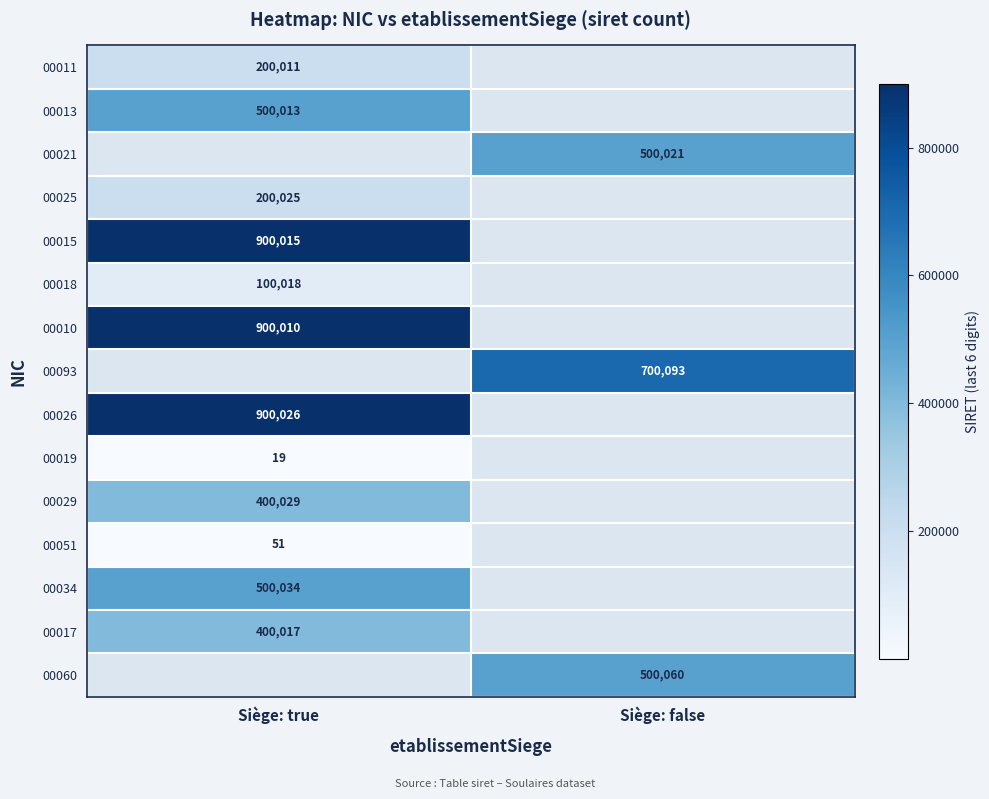

Is it true that 00029 equals 130383 at Siège: true?

False